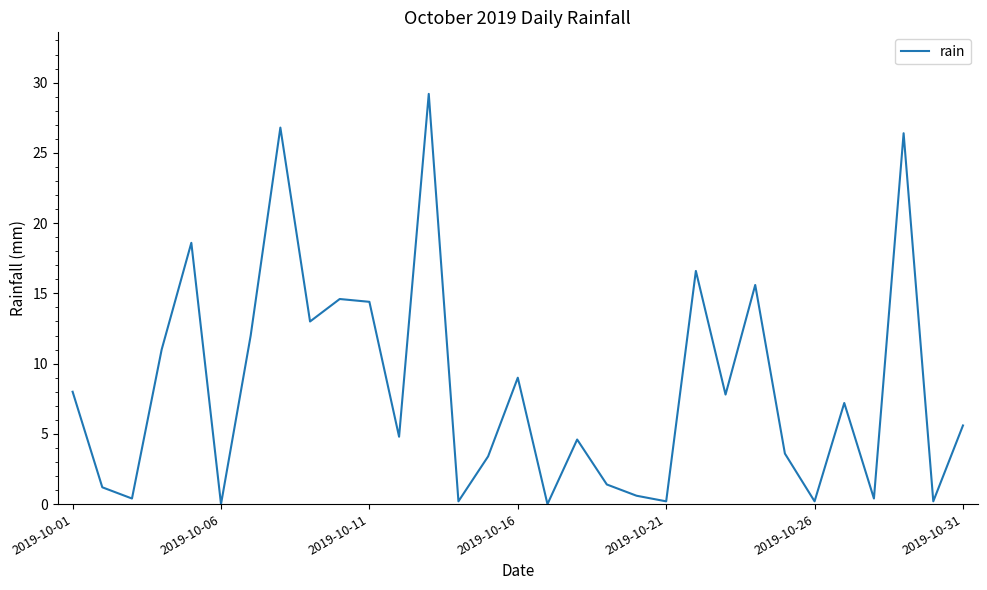

What is the sum of all values?

257.0